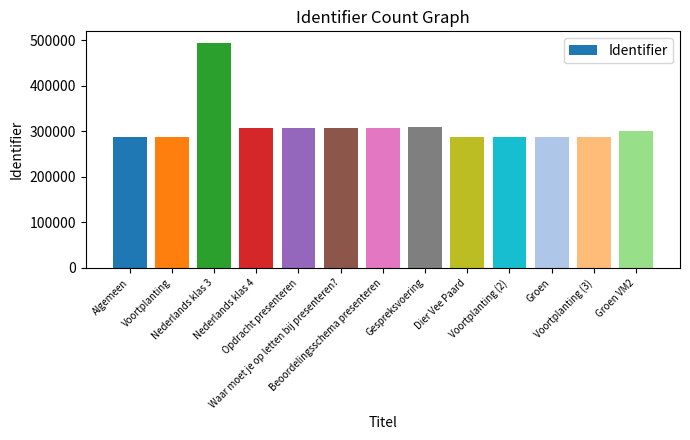

Count the number of data series in this chart.

1